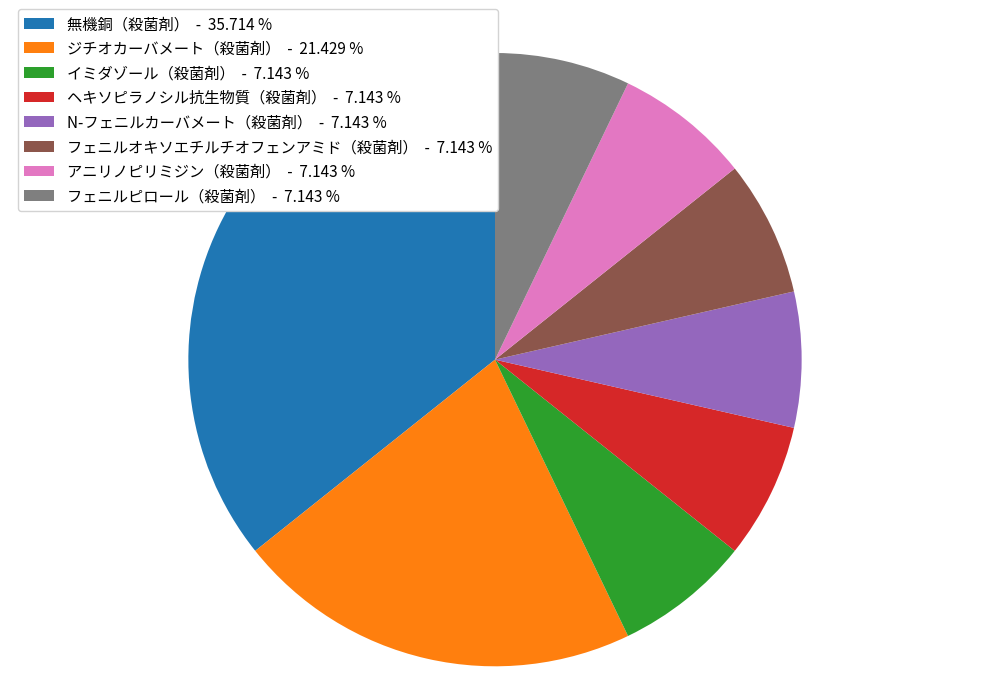

Between ジチオカーバメート（殺菌剤） - 21.429 % and N-フェニルカーバメート（殺菌剤） - 7.143 %, which is larger?

ジチオカーバメート（殺菌剤） - 21.429 %